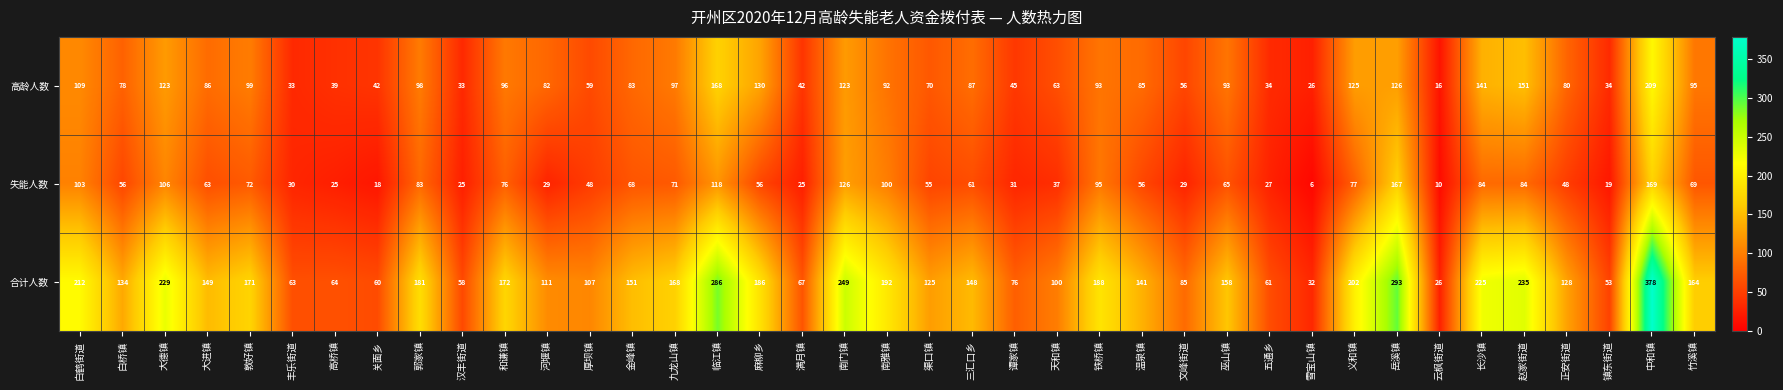

At which label is 合计人数 closest to 202?

义和镇